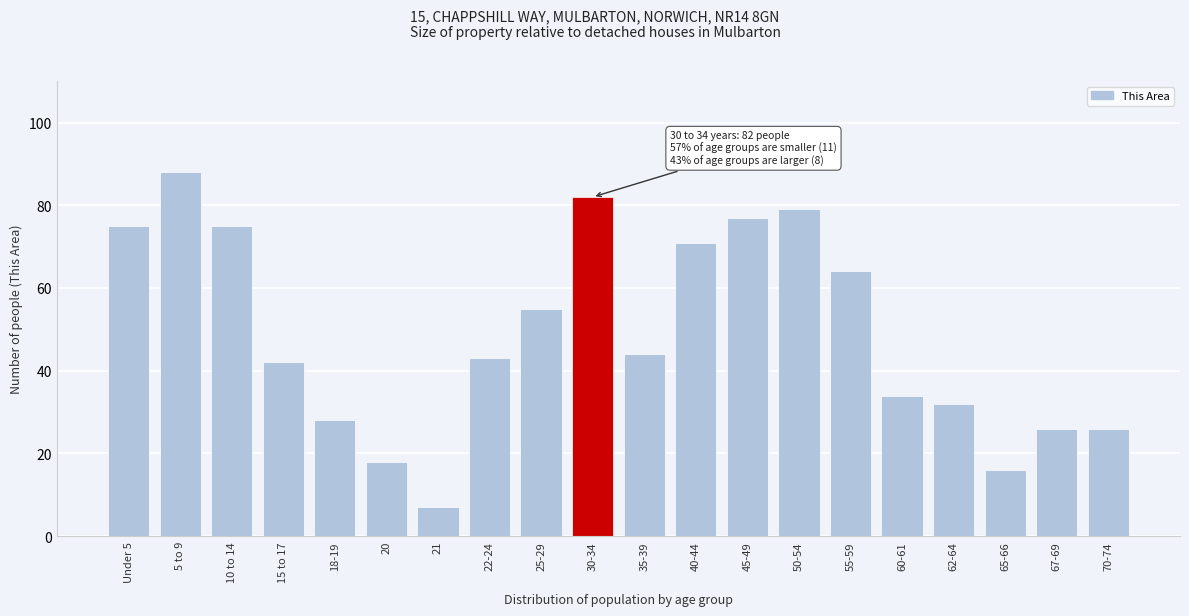

Reading left to right, what are all the values shown in this chart?

Under 5=75	5 to 9=88	10 to 14=75	15 to 17=42	18-19=28	20=18	21=7	22-24=43	25-29=55	30-34=82	35-39=44	40-44=71	45-49=77	50-54=79	55-59=64	60-61=34	62-64=32	65-66=16	67-69=26	70-74=26